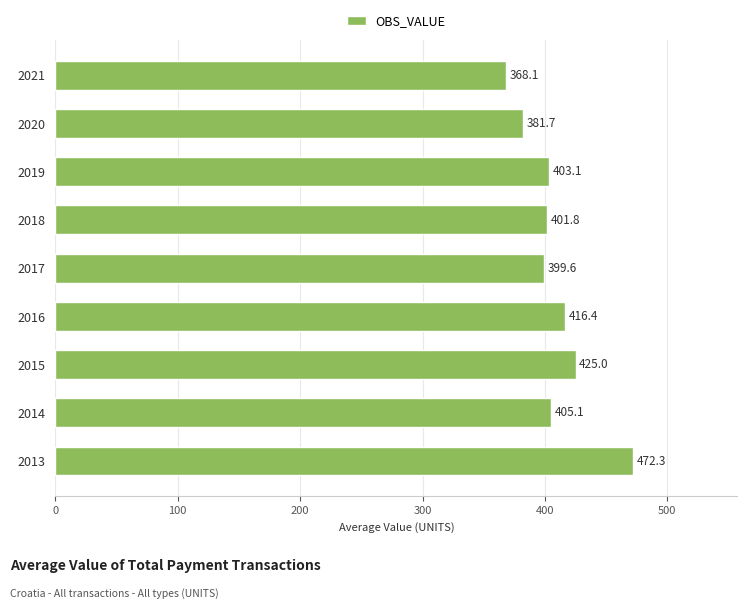

What is the change in value from 2015 to 2018?

-23.2